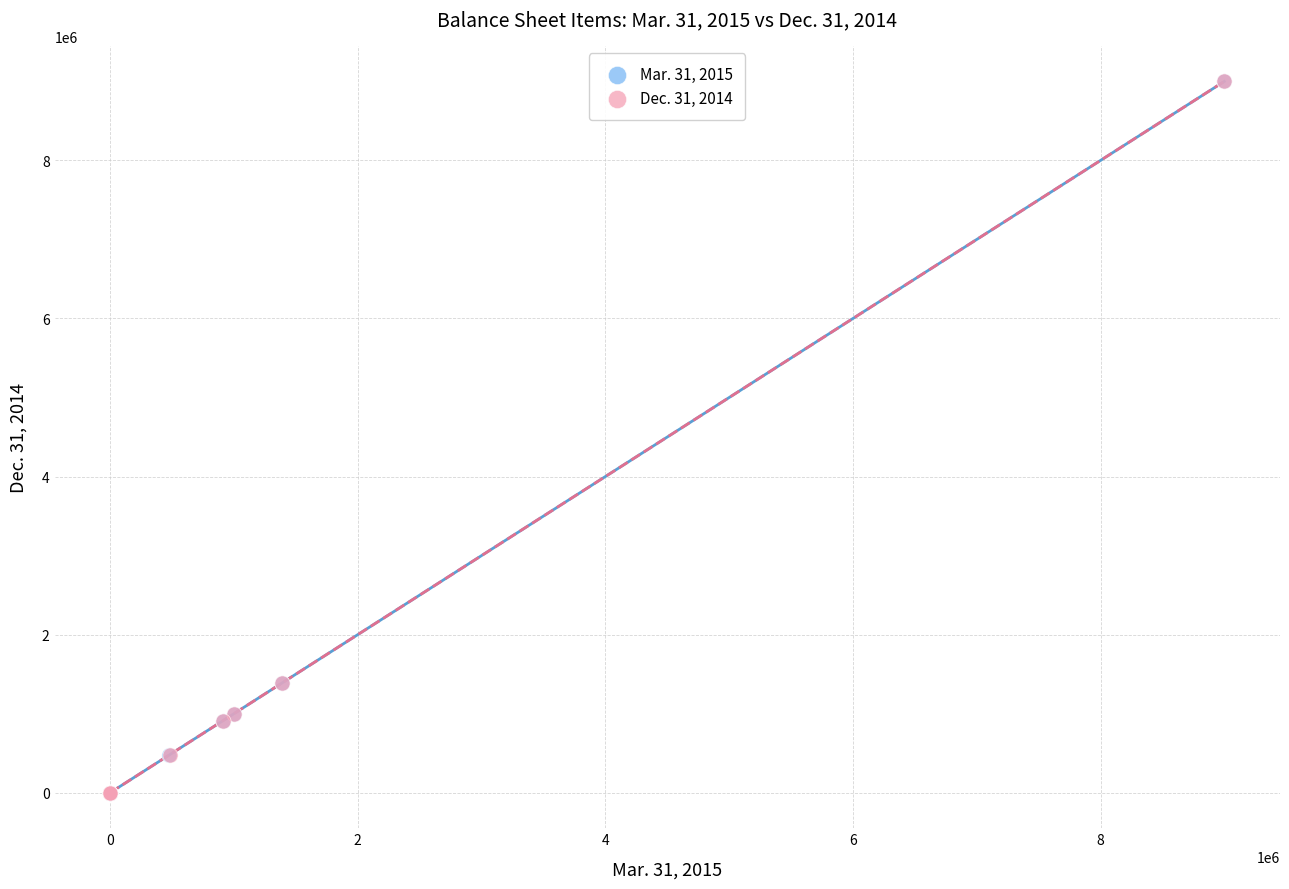

What are all the series names shown in the legend?

Mar. 31, 2015, Dec. 31, 2014